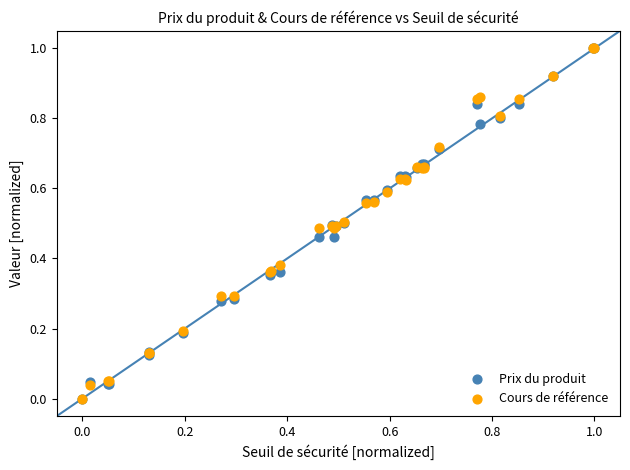

What are all the series names shown in the legend?

Prix du produit, Cours de référence